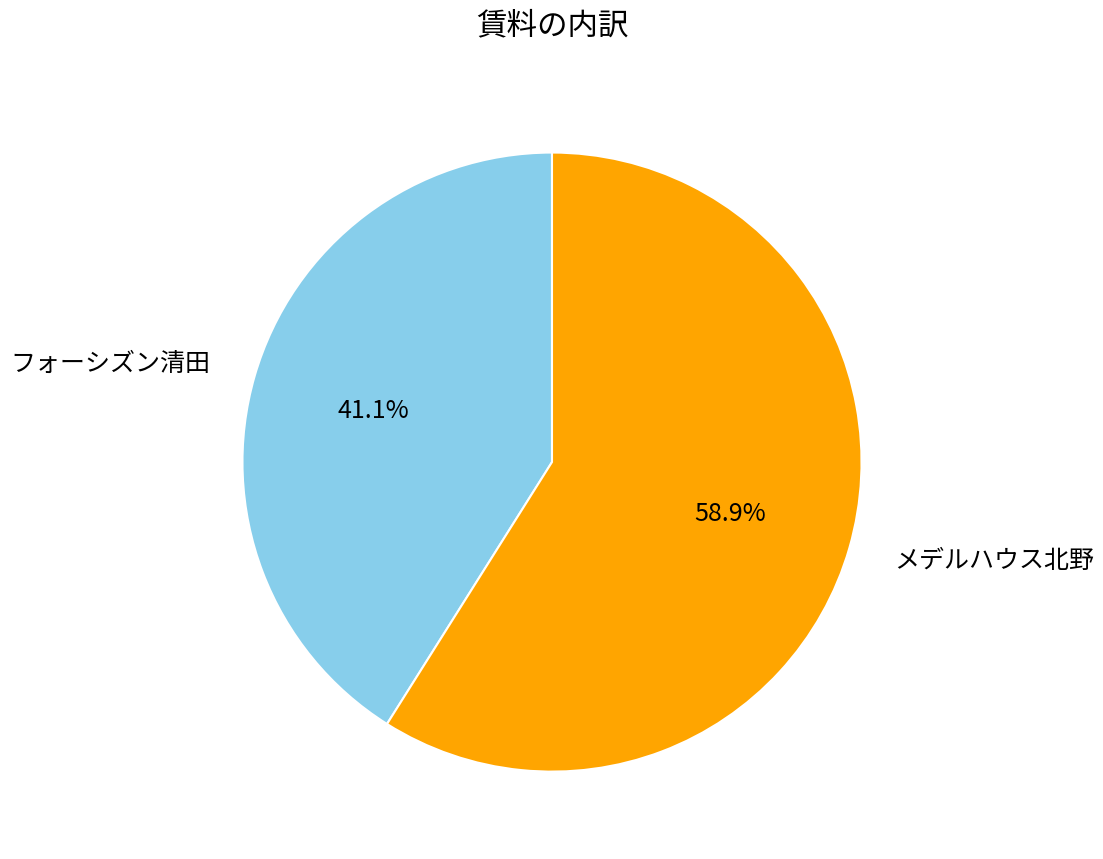

Which slice is the largest?

メデルハウス北野